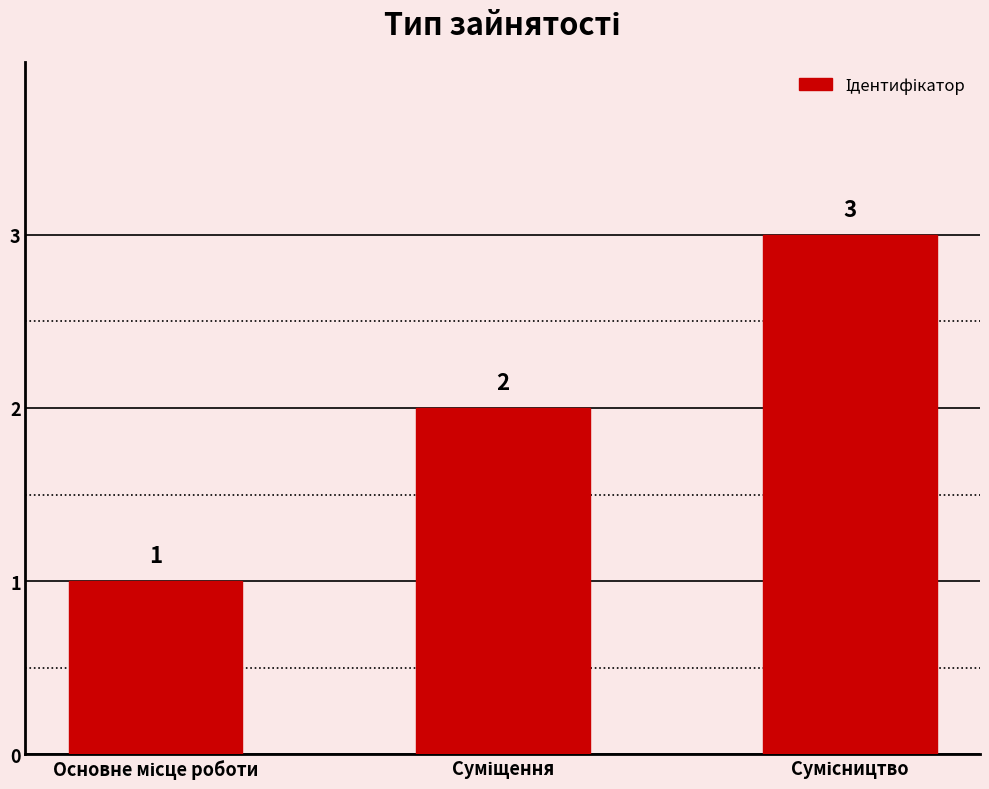

What is the average value?

2